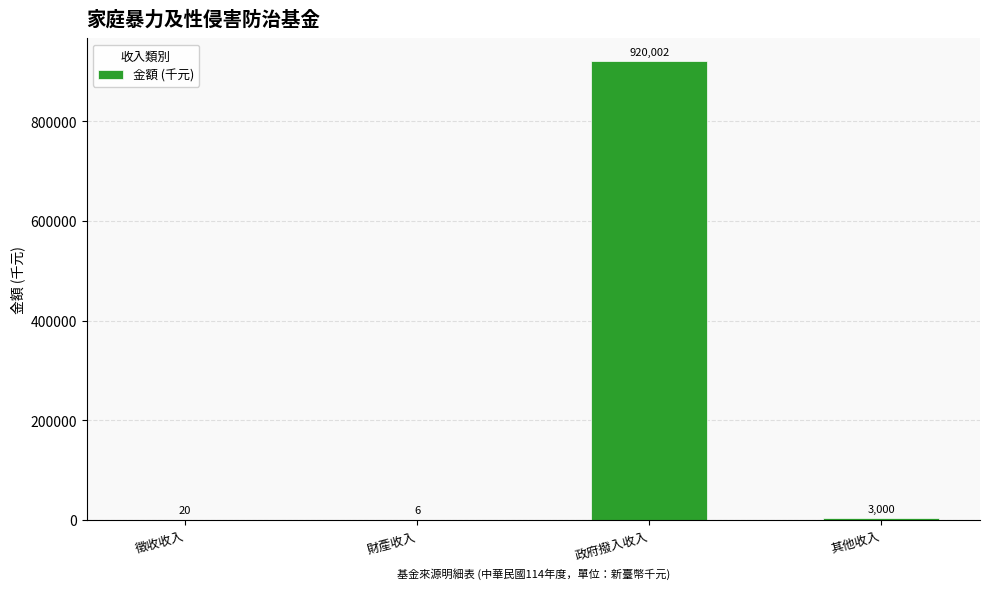

What is the sum of the values at 政府撥入收入 and 財產收入?

920008